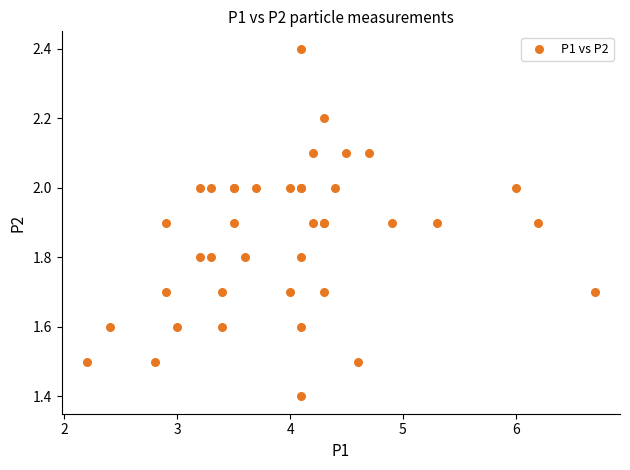

What Y value in the scatter plot is closest to 1?

1.4